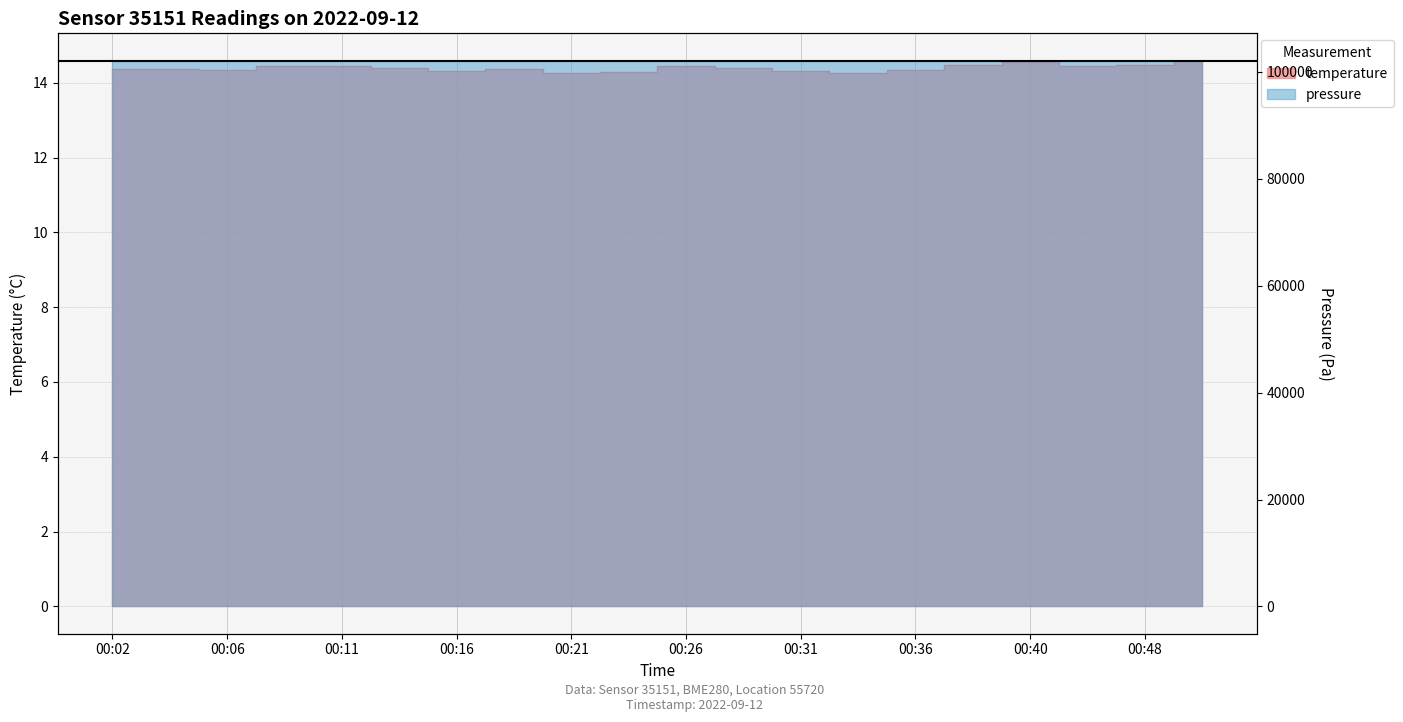

Reading right to left, extract all data points from this chart.

pressure: 102113.3	102116.8	102117.4	102117.1	102110.1	102115.0	102119.7	102112.1	102126.2	102119.4	102113.5	102111.1	102117.5	102118.4	102110.2	102106.4	102106.4	102102.0	102098.1	102099.7
temperature: 14.6	14.5	14.4	14.5	14.5	14.3	14.2	14.3	14.4	14.4	14.3	14.3	14.4	14.3	14.4	14.4	14.4	14.3	14.4	14.4